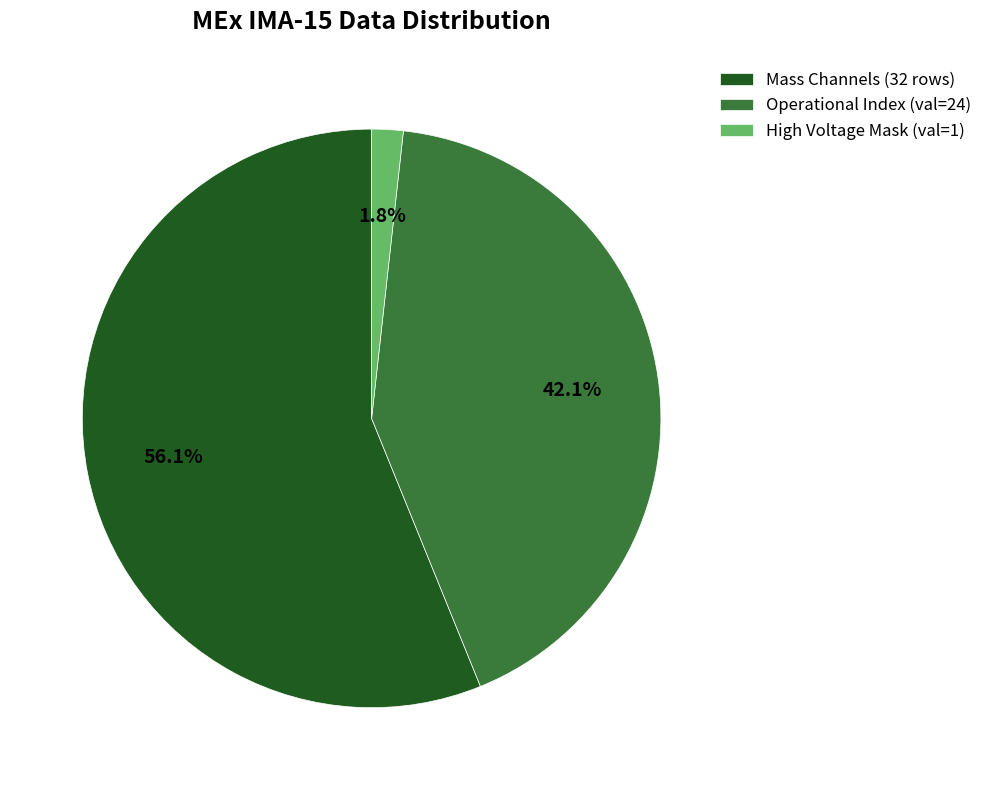

What is the smallest slice in the pie chart?

High Voltage Mask (val=1)